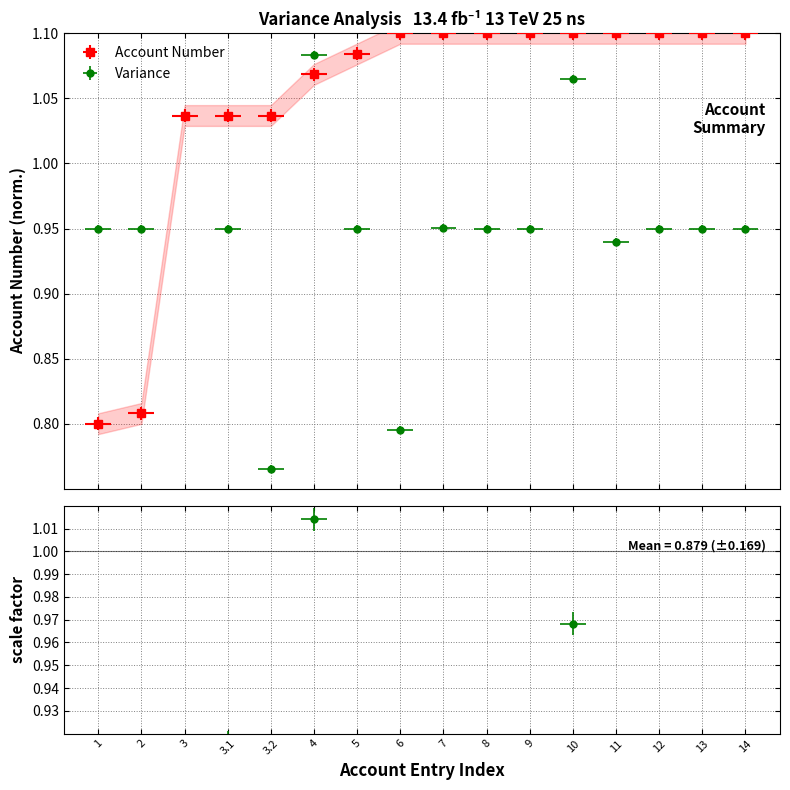

What is the maximum value shown in the chart?

1.1